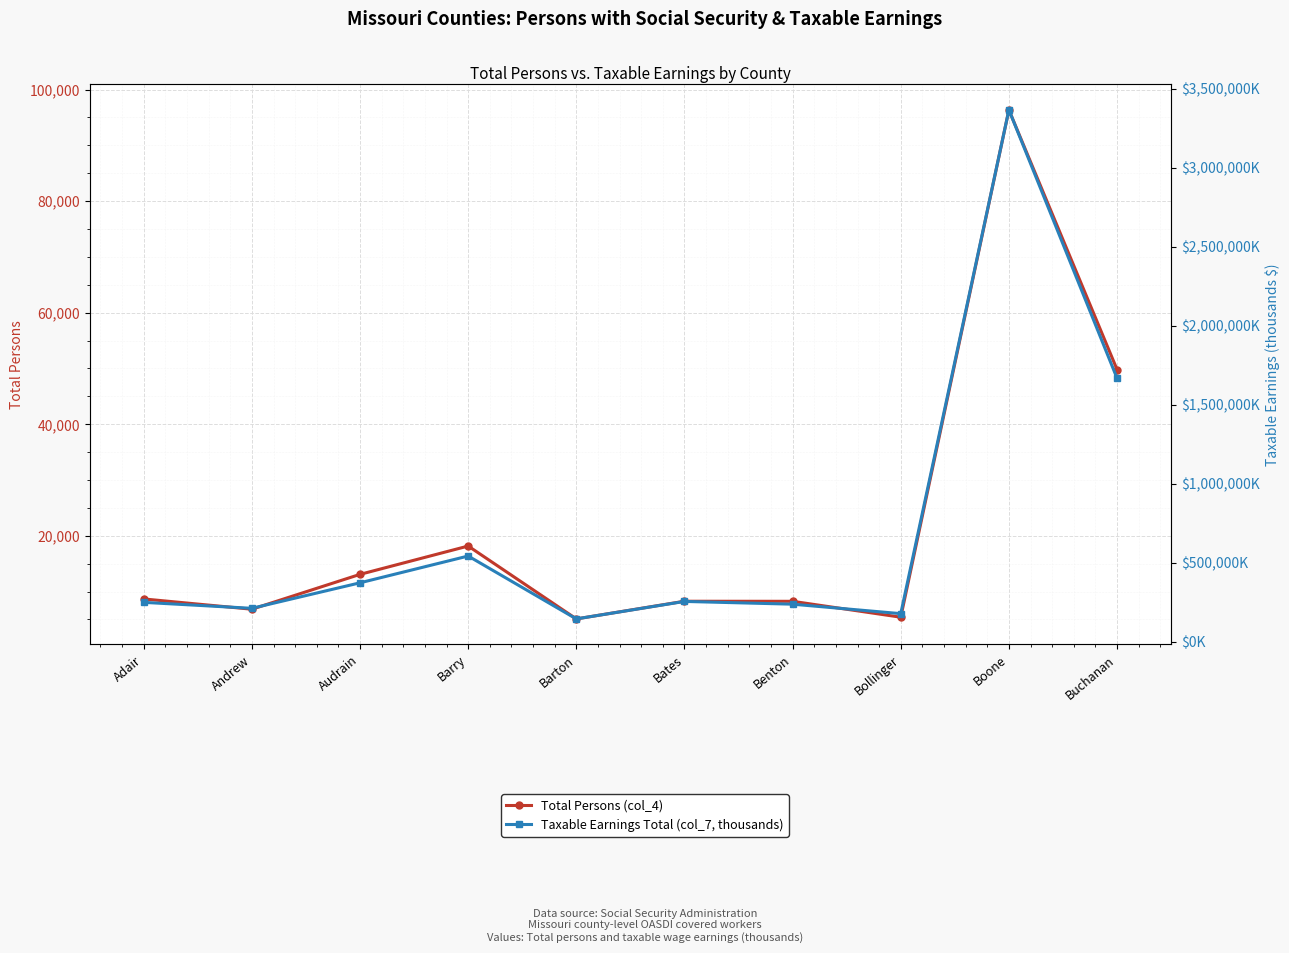

What is the sum of the Total Persons (col_4) values at Adair and Buchanan?

58493